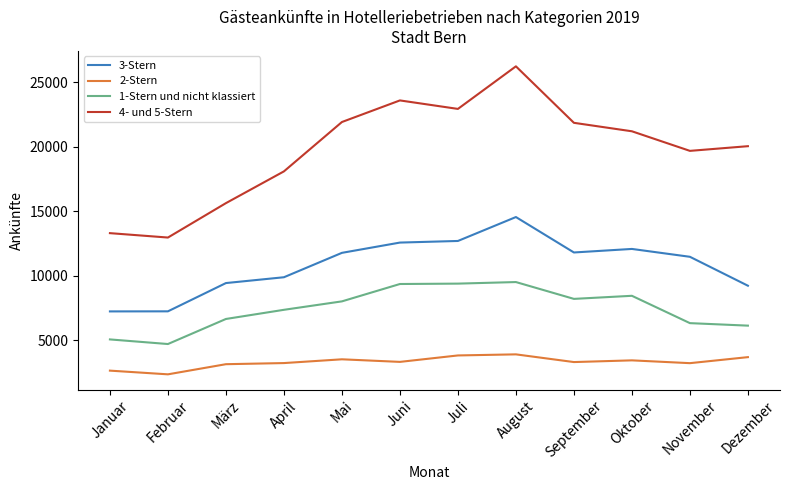

What is the total value across all series at Dezember?

39070